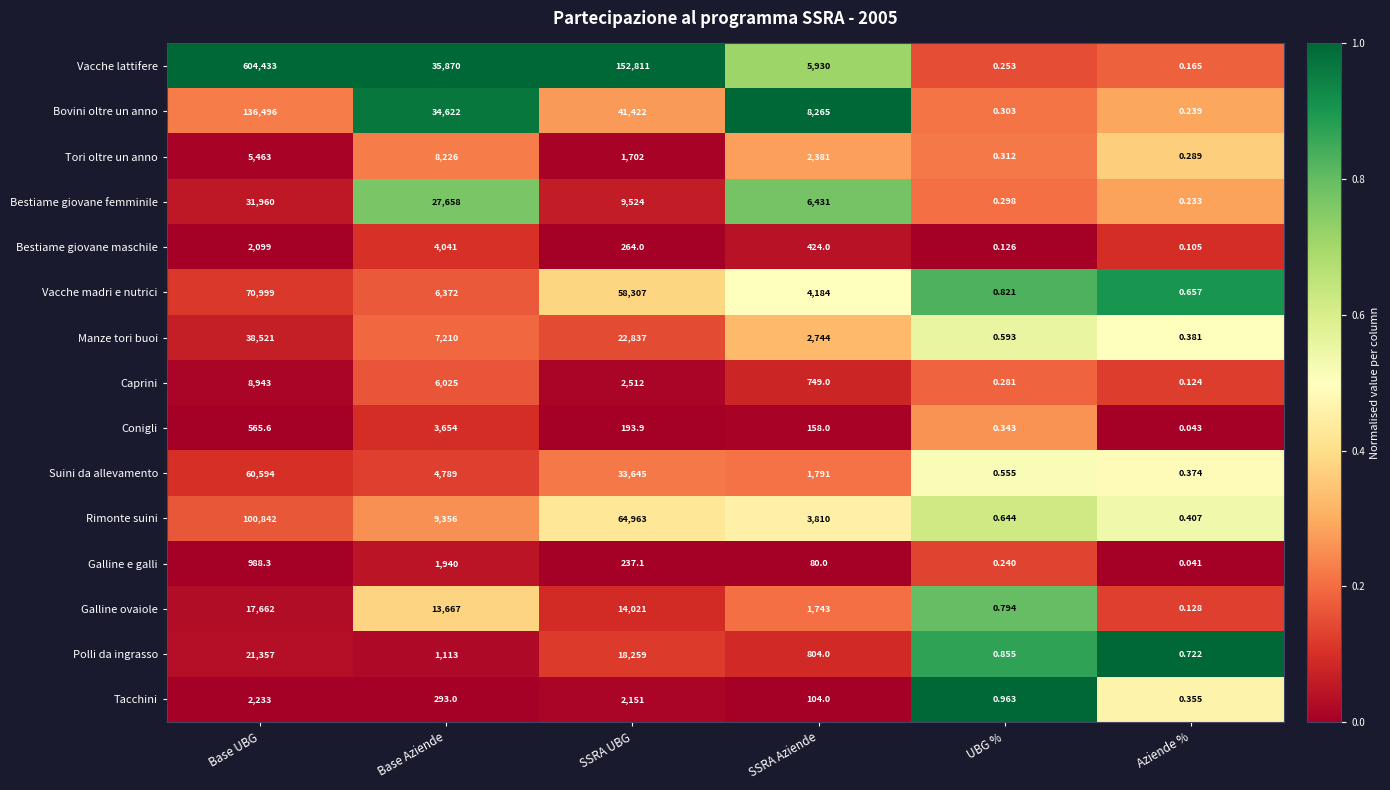

Which series changed the most between Base UBG and SSRA UBG?

Vacche lattifere